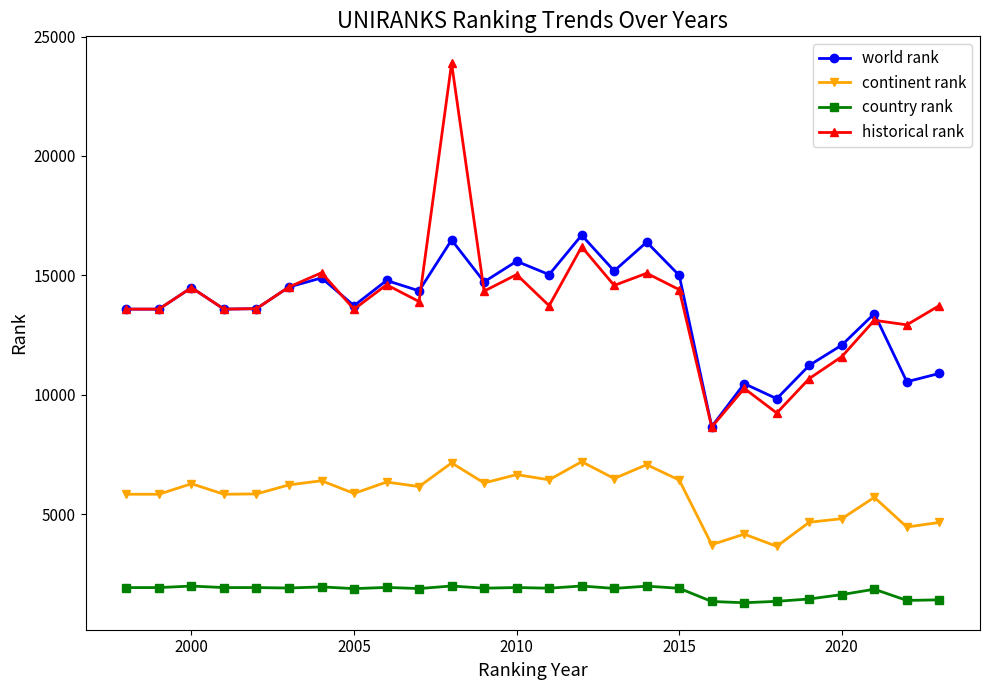

Which series has the largest range (max minus min)?

historical rank